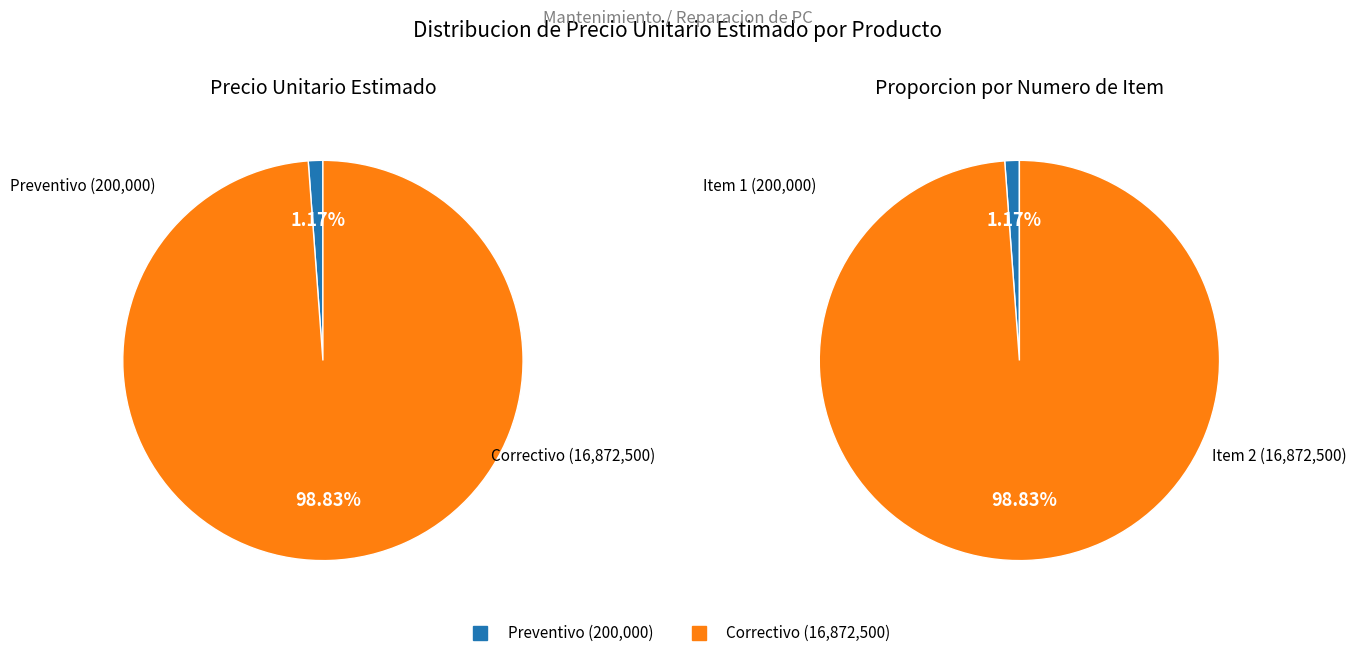

The Mantenimiento Preventivo de PC DELL (200000) slice represents 1% of the pie. True or false?

True